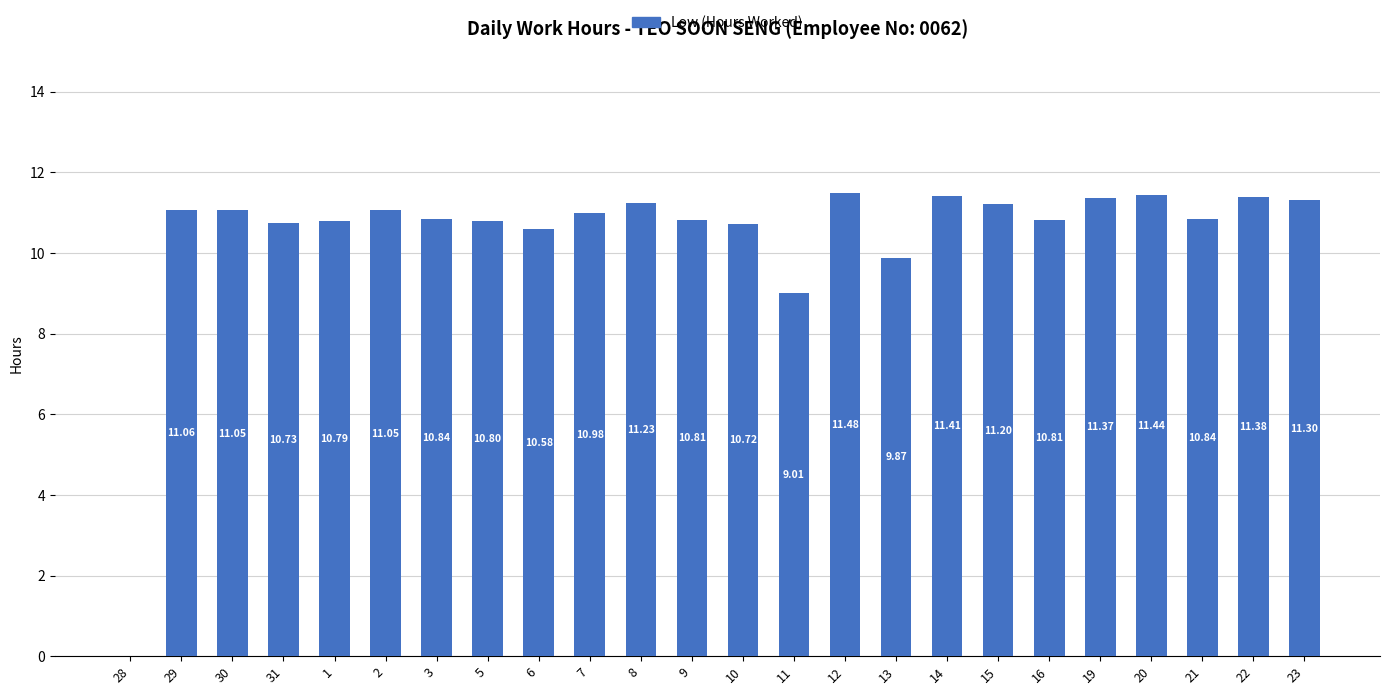

At which label is the value closest to 5?

11